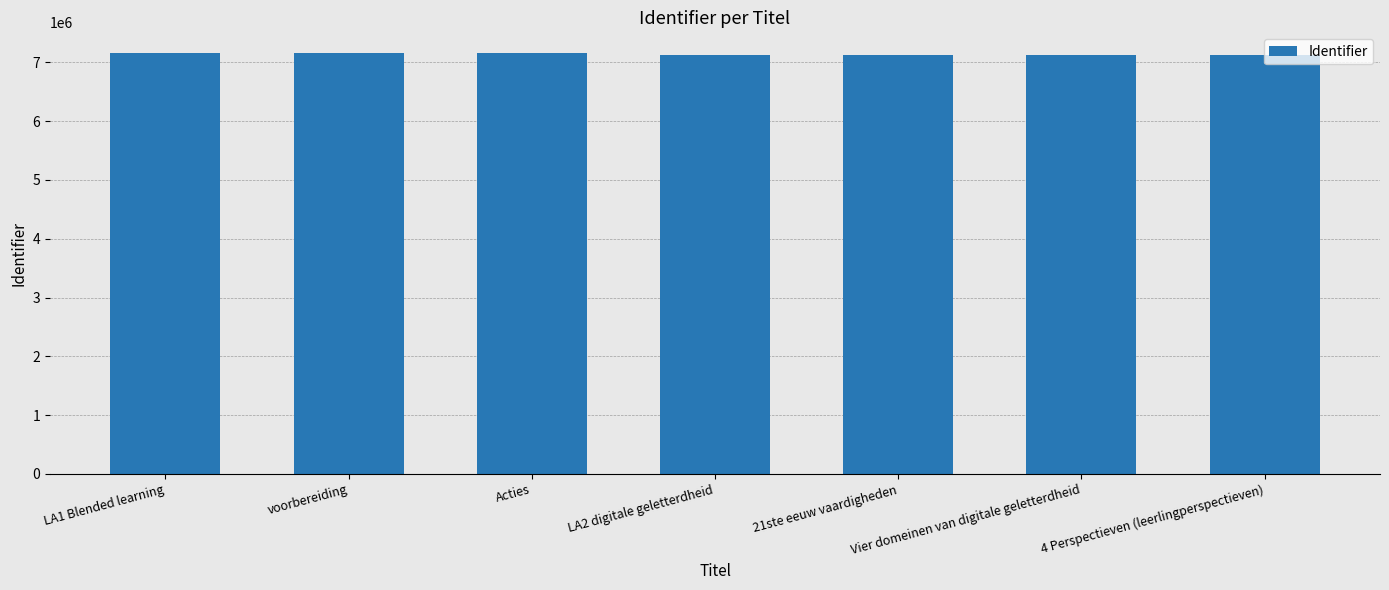

The value at 4 Perspectieven (leerlingperspectieven) is 7132766. True or false?

True